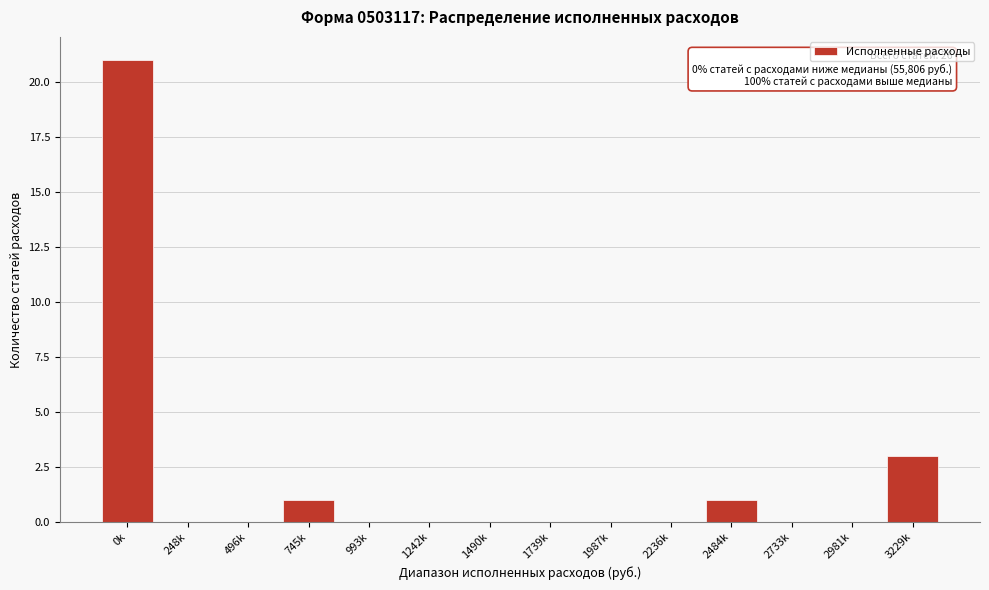

Reading left to right, extract all data points from this chart.

0k=21	248k=0	496k=0	745k=1	993k=0	1242k=0	1490k=0	1739k=0	1987k=0	2236k=0	2484k=1	2733k=0	2981k=0	3229k=3